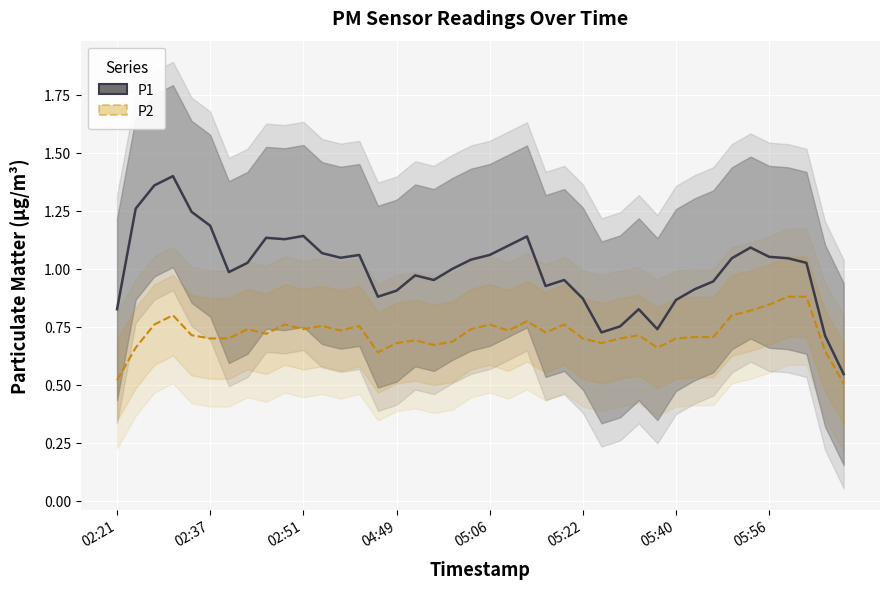

What is the sum of the P1 values at 22 and 20?

2.2